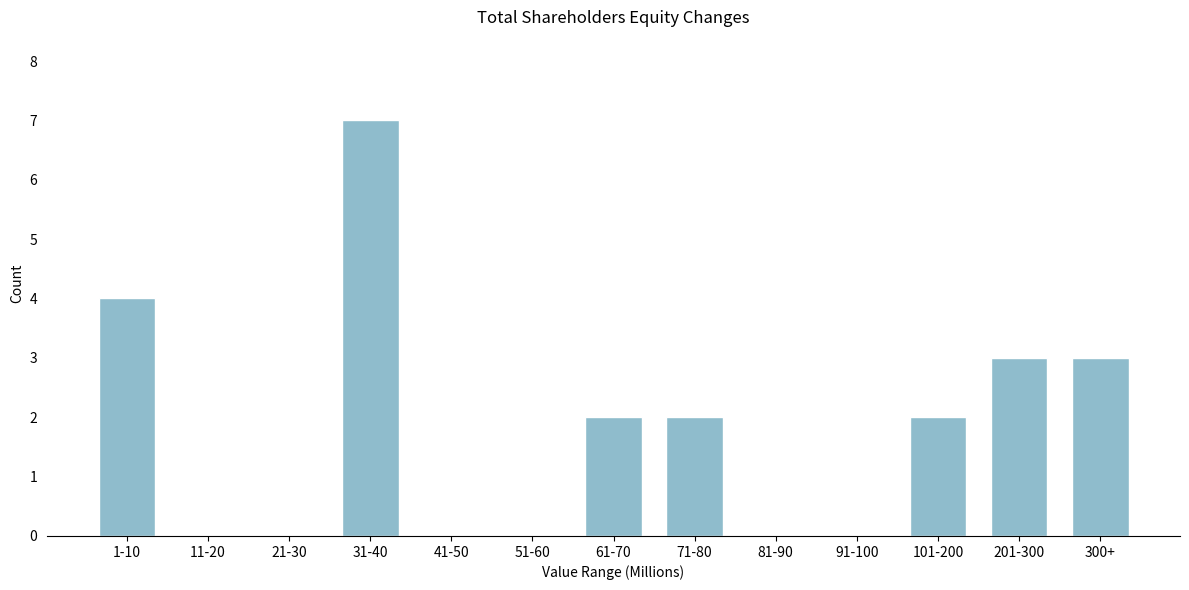

Reading left to right, list all the values displayed in this chart.

1-10=4	11-20=0	21-30=0	31-40=7	41-50=0	51-60=0	61-70=2	71-80=2	81-90=0	91-100=0	101-200=2	201-300=3	300+=3